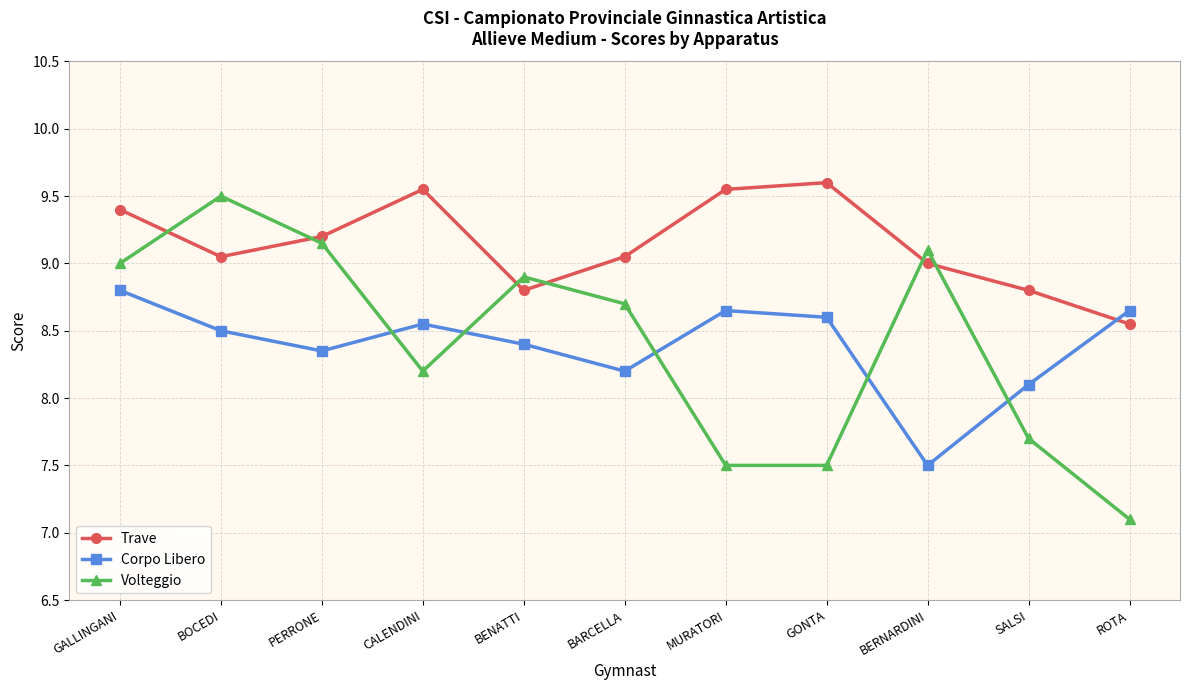

At BERNARDINI, list the series in order from largest to smallest.

Volteggio, Trave, Corpo Libero